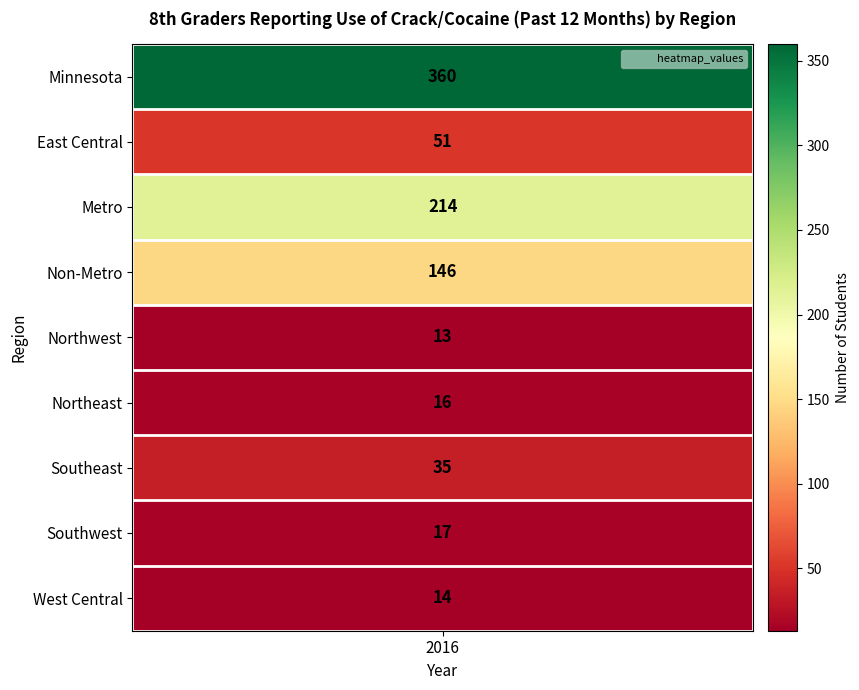

What is the change in value from Metro to Non-Metro?

-68